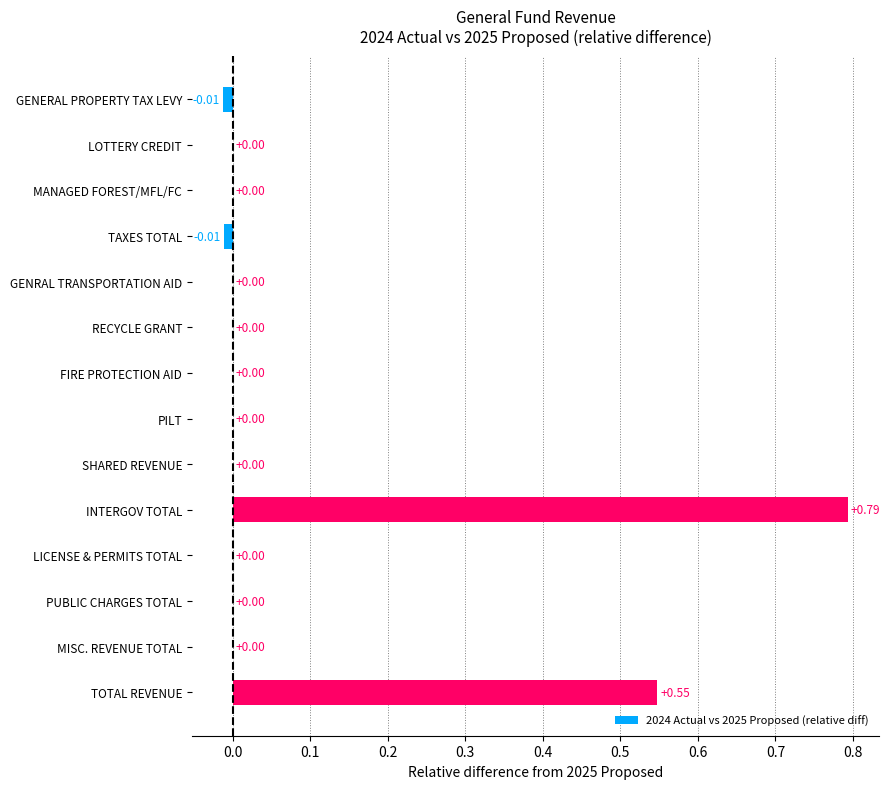

Are the bars grouped side by side (vs. stacked)?

No